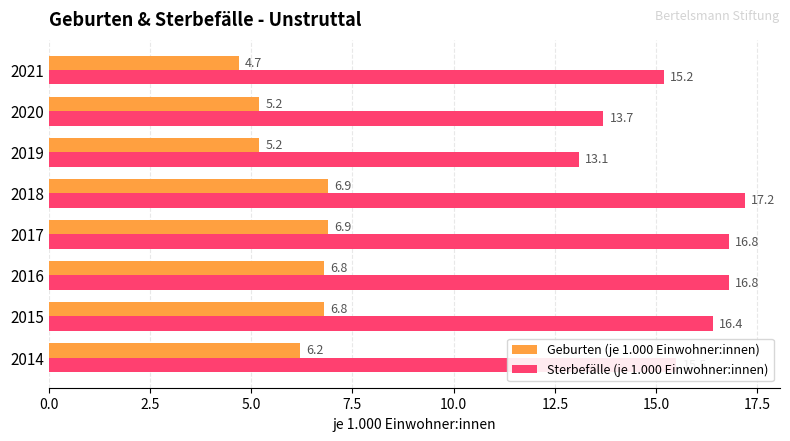

Which series has the largest total across all categories?

Sterbefälle (je 1.000 Einwohner:innen)